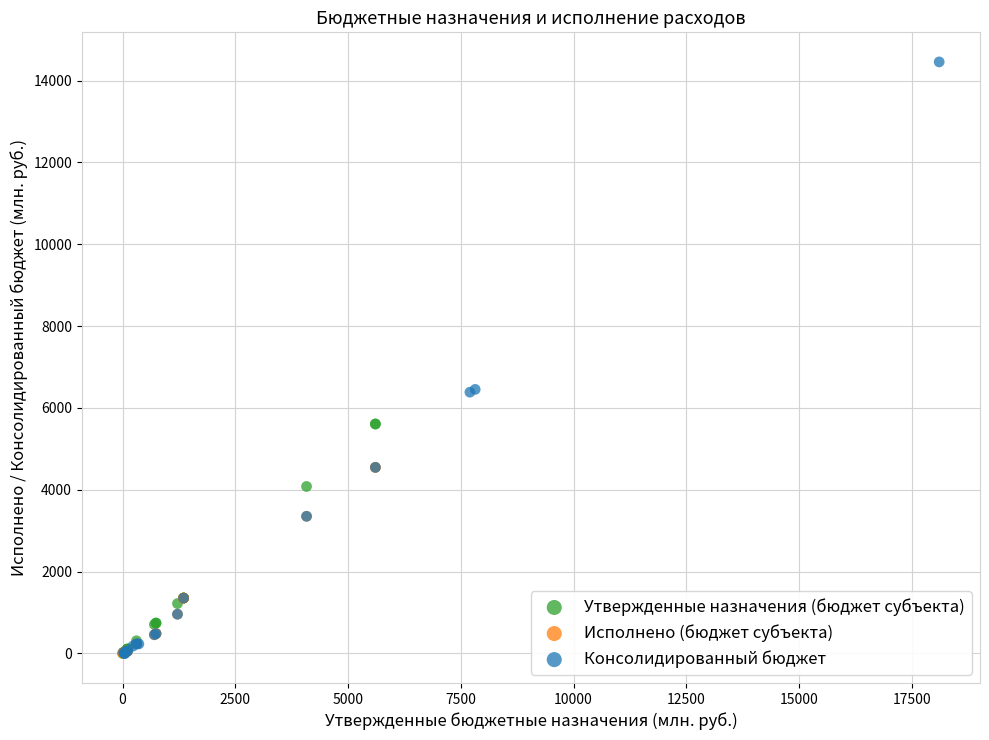

Which series has the largest Y range (max minus min)?

Консолидированный бюджет